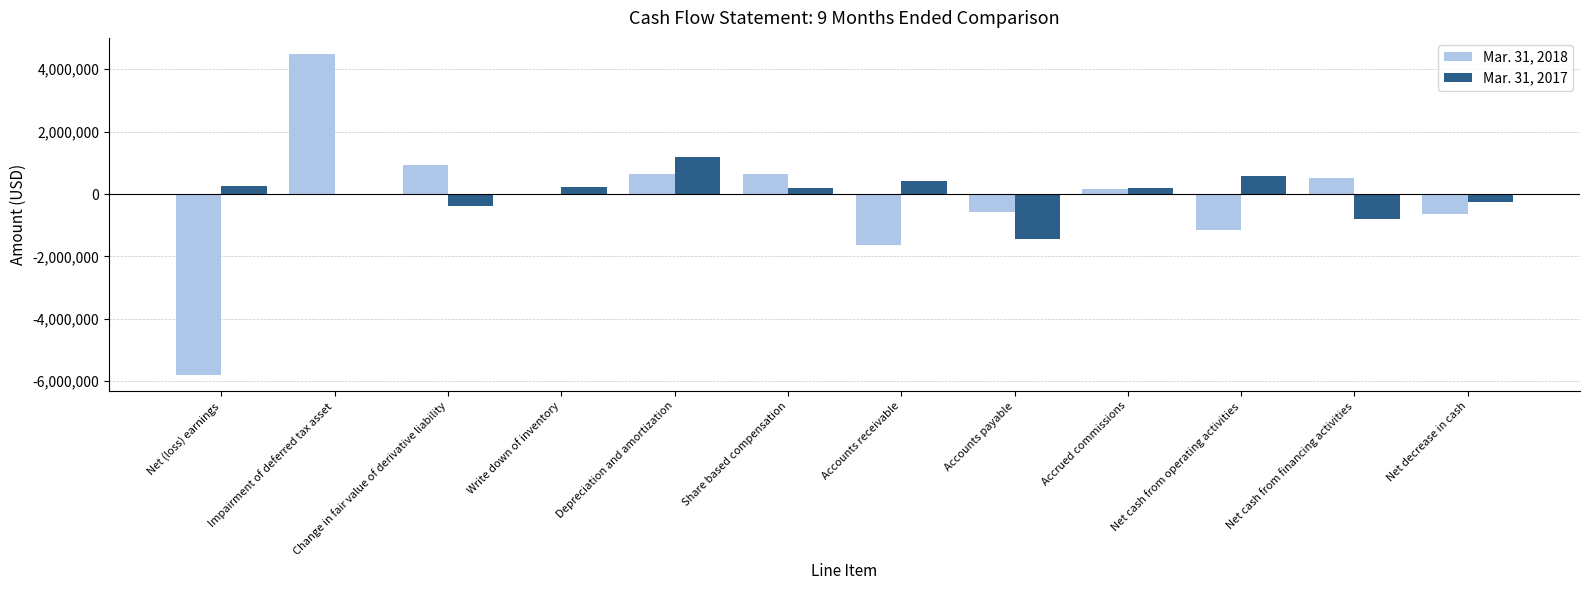

What is the difference between the Mar. 31, 2018 values at Net cash from financing activities and Accounts payable?

1059992